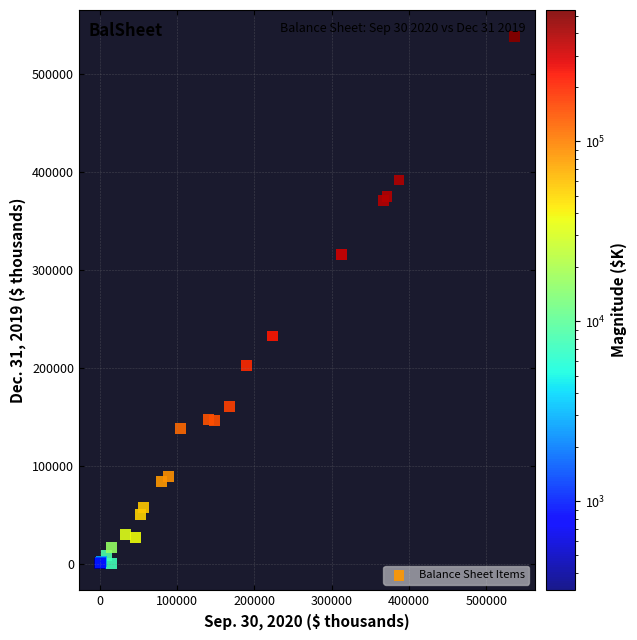

What Y value in the scatter plot is closest to 269167?

232458